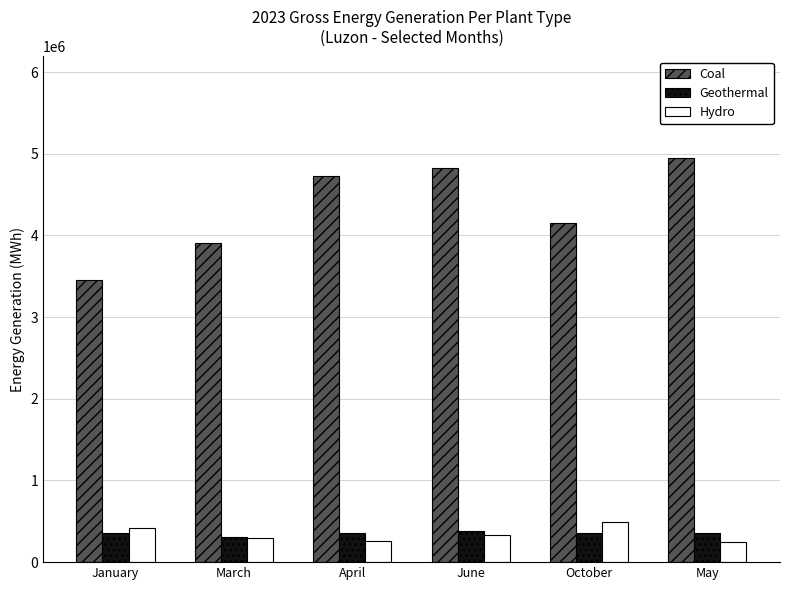

Count the number of categories in the chart.

6